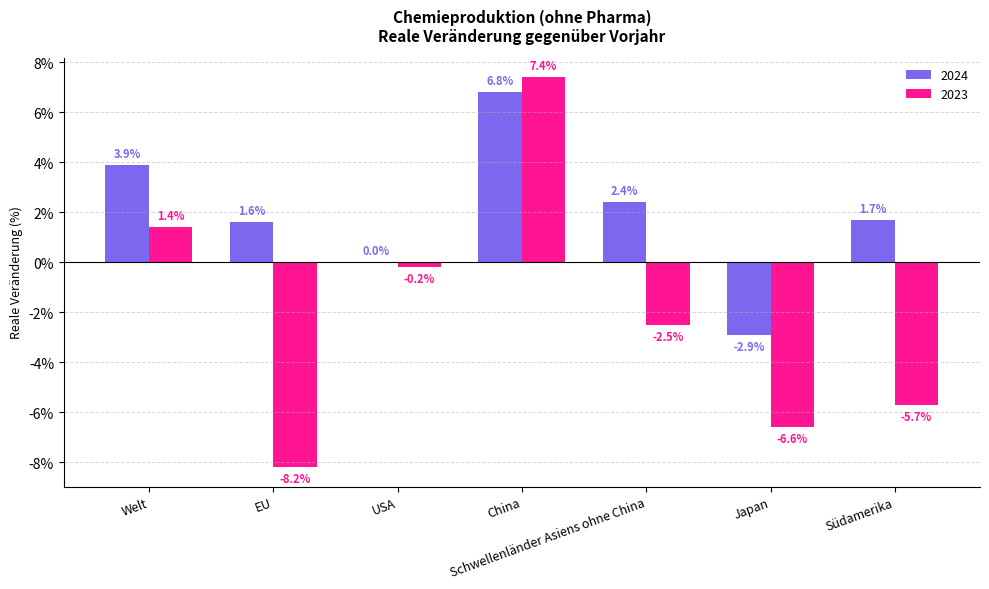

Is the value of 2024 at USA greater than the value of 2023 at USA?

Yes